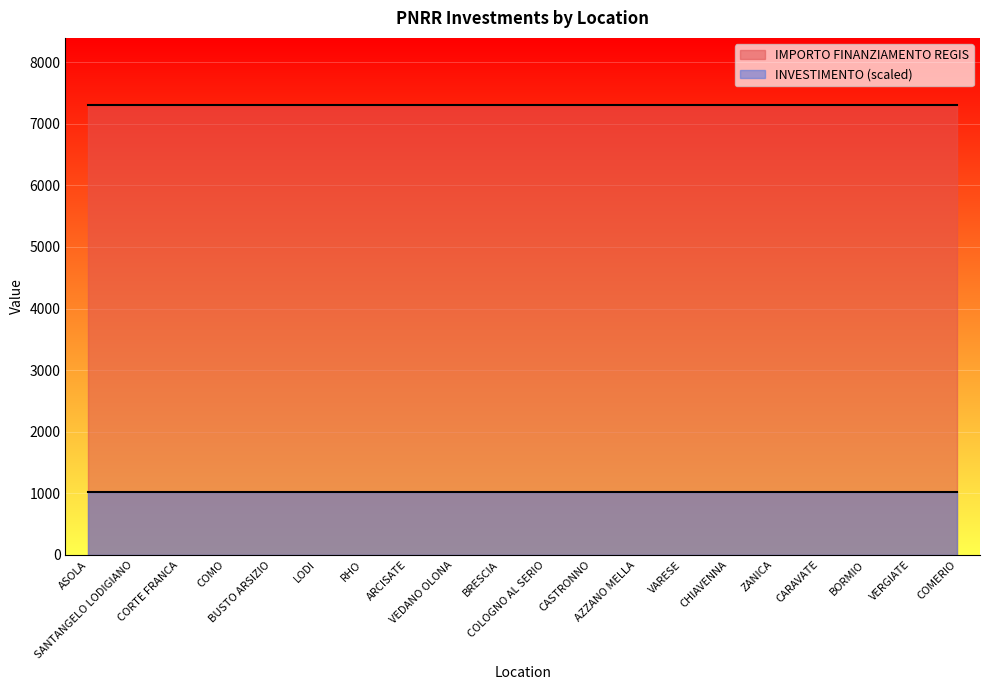

What is the total value across all series at COMO?

8323.1